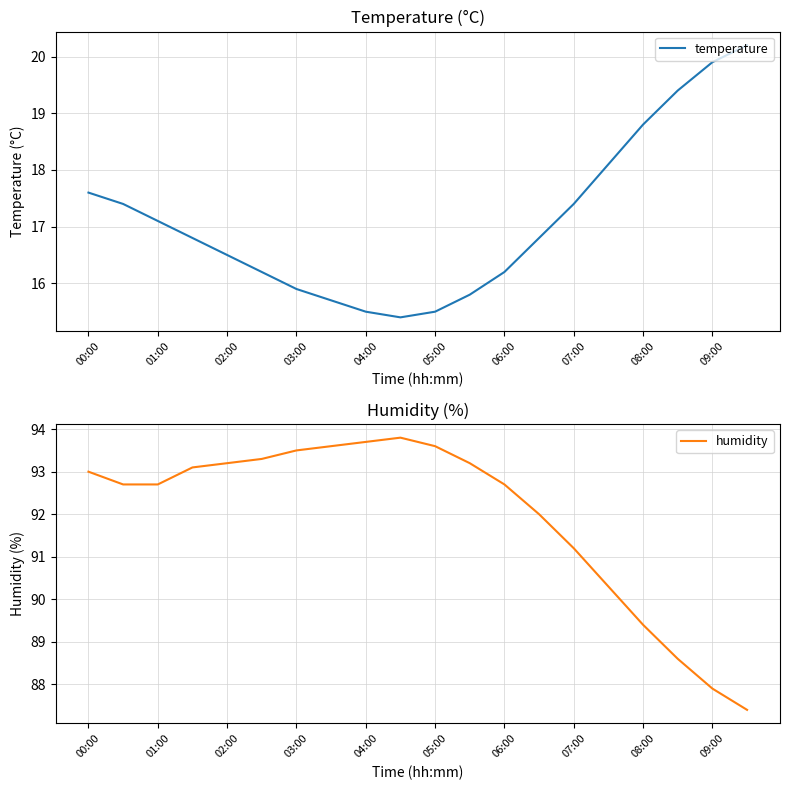

Is it true that temperature equals 29.8 at 01:00?

False